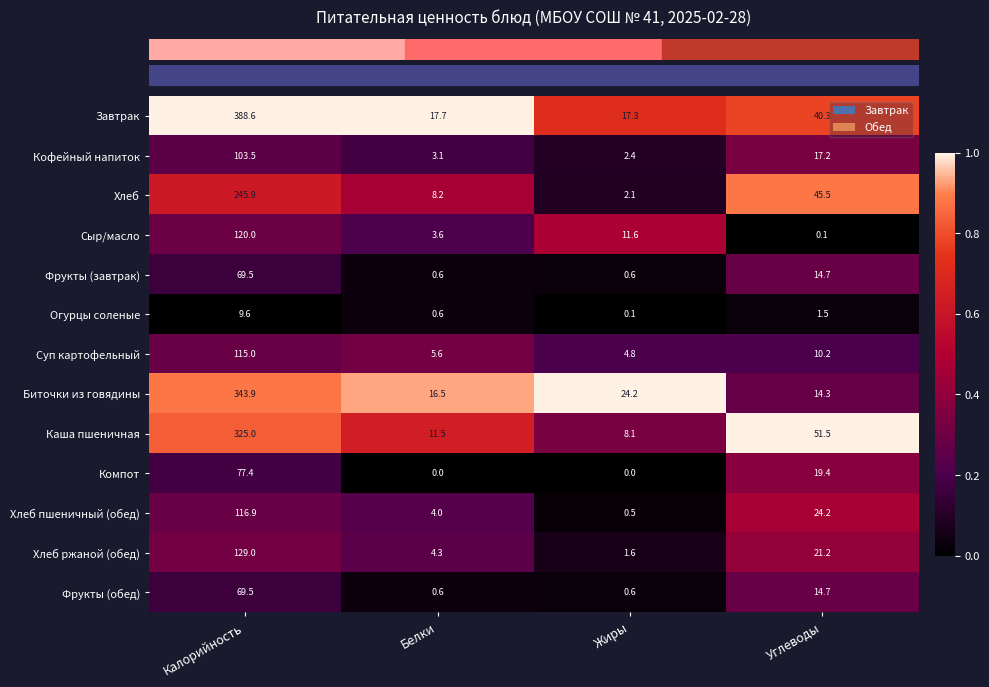

What is the maximum value for Компот?

77.4